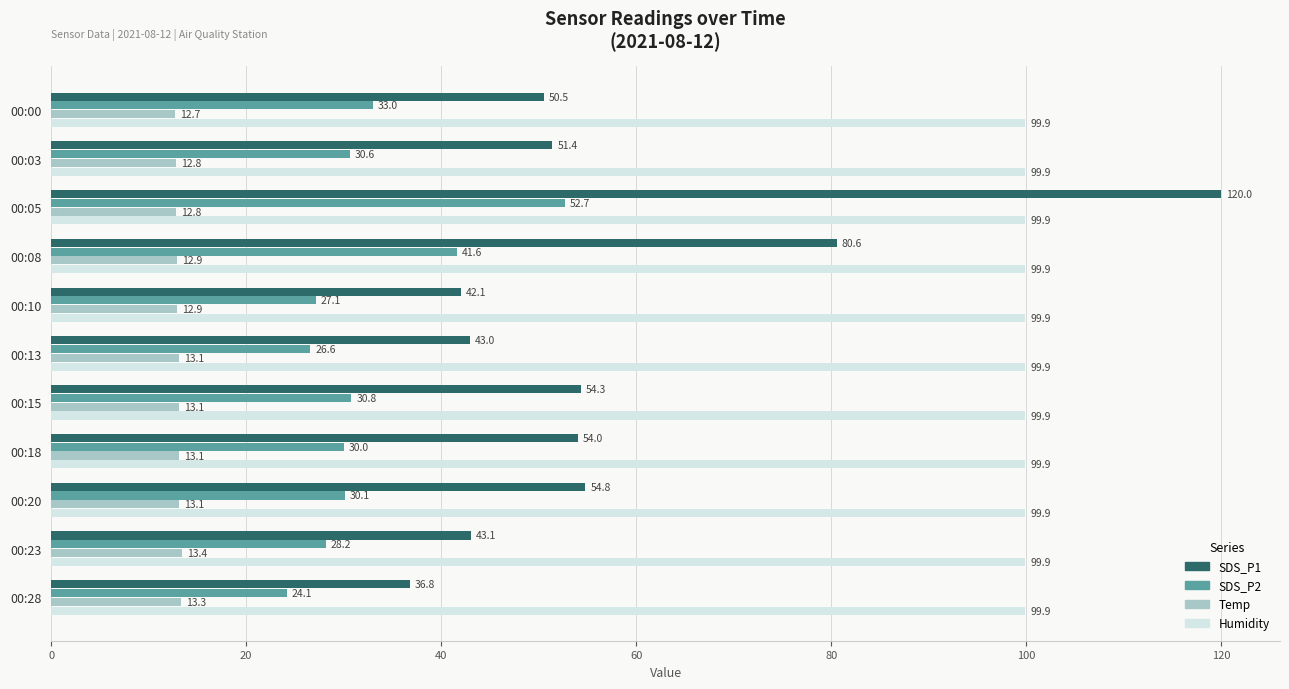

At which category is the sum across all series the highest?

00:05